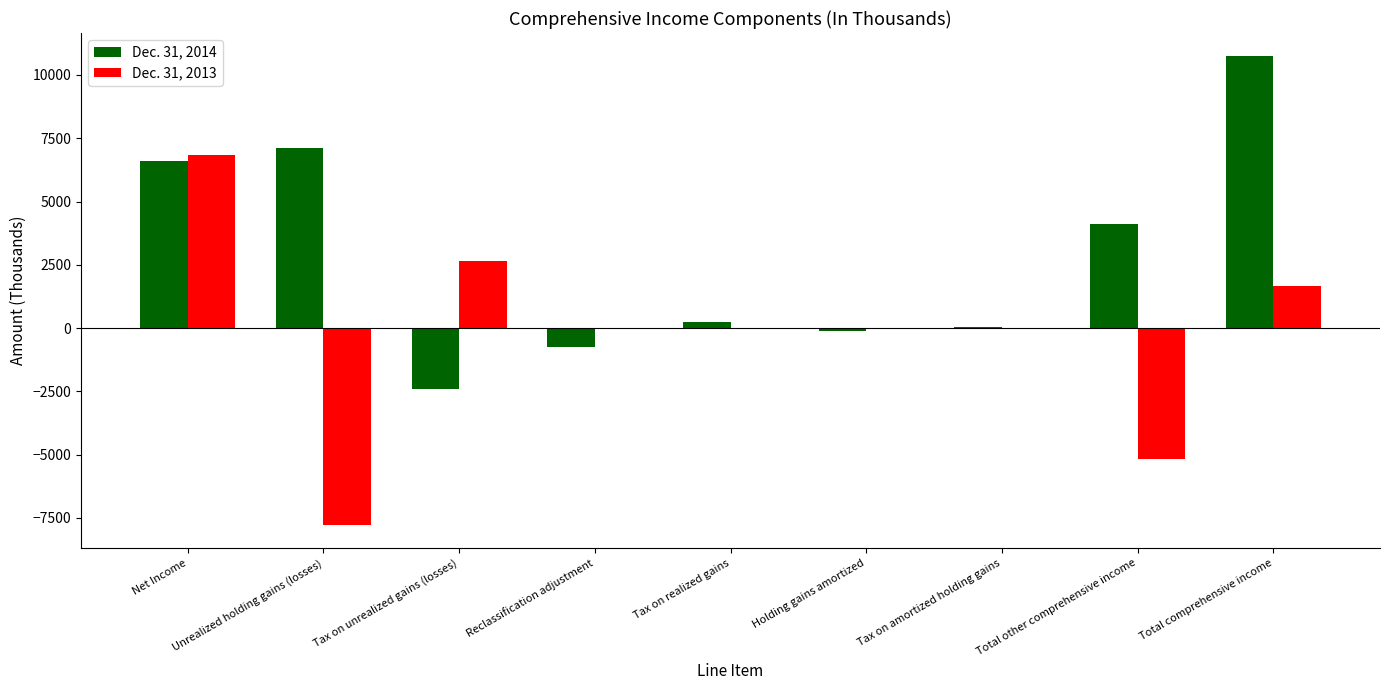

At which category does the chart reach its peak across all series?

Total comprehensive income